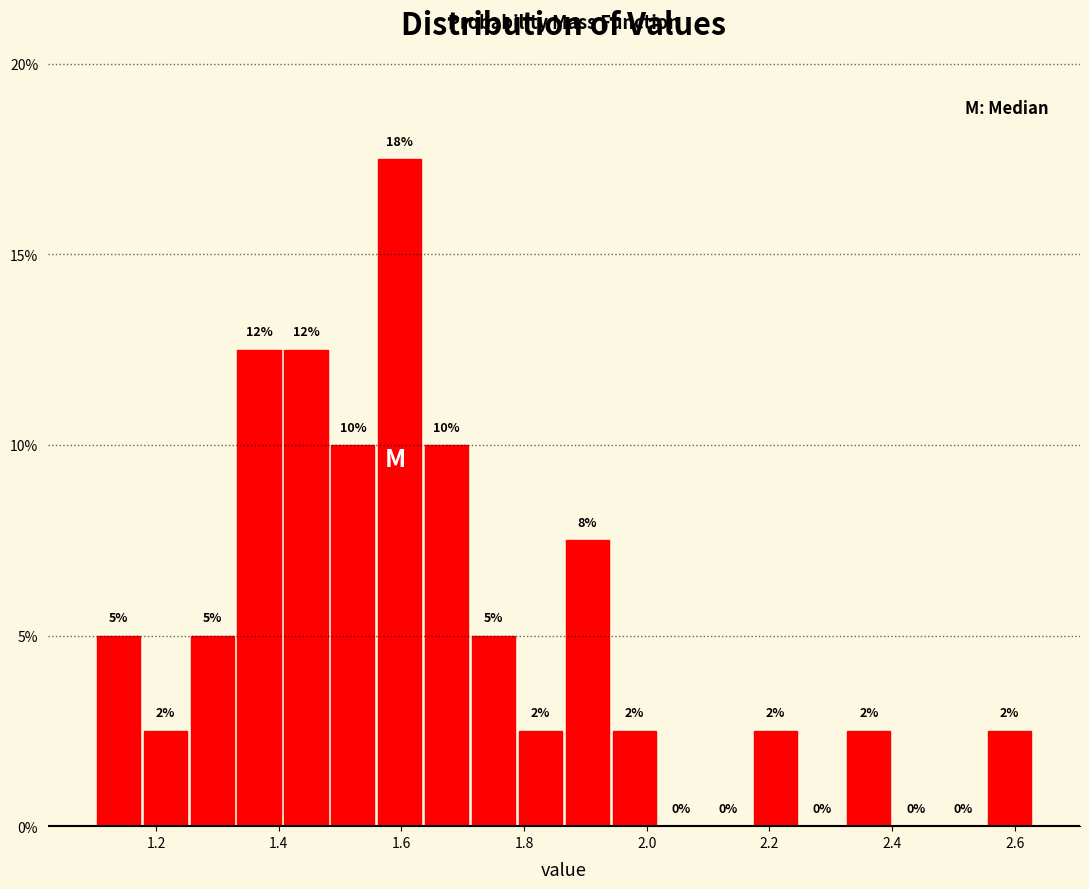

Around what value on the x-axis is the tallest bar? Give the approximate position of its centre, as read against the axis.

1.60